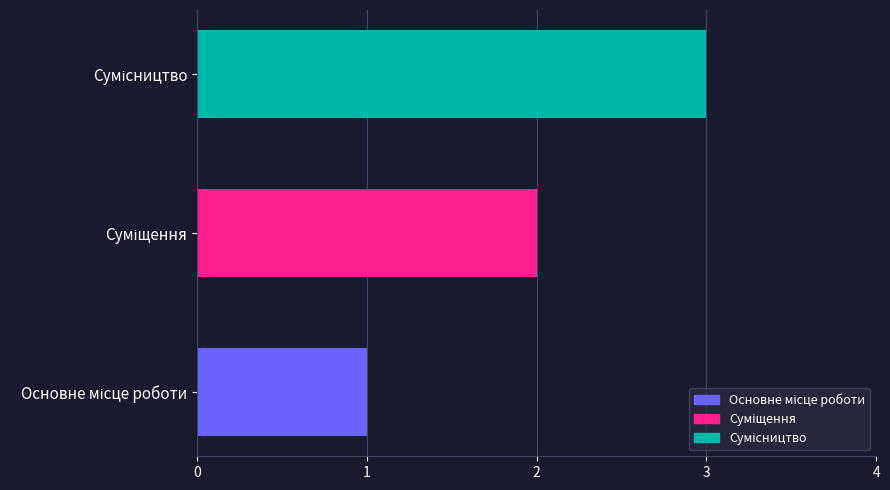

What is the sum of all values?

6